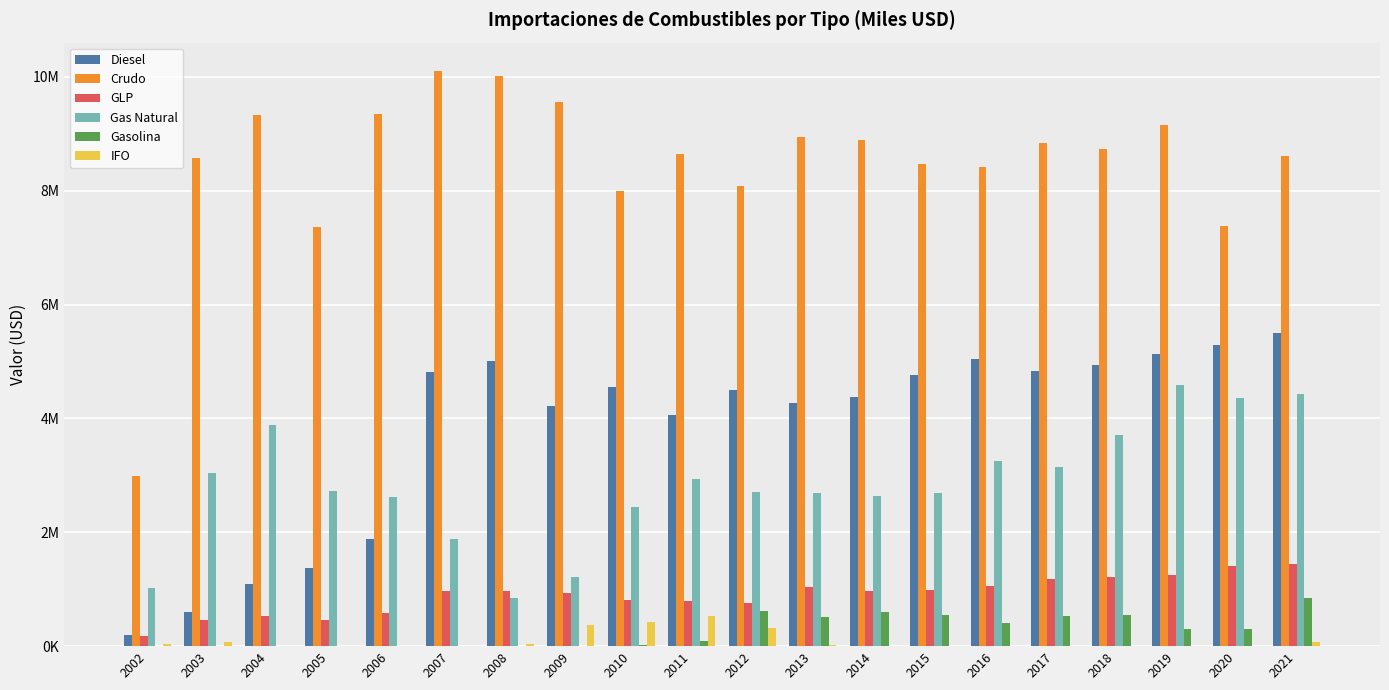

Reading left to right, what are all the values shown in this chart?

Diesel: 2002=189716.3	2003=591500.7	2004=1085991.5	2005=1367709.9	2006=1885911.5	2007=4807820.4	2008=5007384.9	2009=4223195.4	2010=4547892.5	2011=4064481.6	2012=4495097.4	2013=4264049.6	2014=4374788.0	2015=4764780.5	2016=5041855.3	2017=4833063.0	2018=4929317.1	2019=5136918.9	2020=5294883.5	2021=5505096.6
Crudo: 2002=2984657.1	2003=8576796.2	2004=9325815.9	2005=7357348.6	2006=9347371.8	2007=10094519.4	2008=10011866.8	2009=9554125.0	2010=7992733.5	2011=8642274.1	2012=8074864.5	2013=8940872.5	2014=8883843.8	2015=8461964.6	2016=8418072.2	2017=8828131.0	2018=8734628.3	2019=9153233.5	2020=7386818.3	2021=8616211.6
GLP: 2002=179980.4	2003=458690.7	2004=532089.8	2005=454985.4	2006=587823.0	2007=974359.9	2008=968972.8	2009=926581.9	2010=802269.8	2011=788921.9	2012=758736.4	2013=1044909.1	2014=971167.6	2015=984560.8	2016=1052059.3	2017=1182853.6	2018=1210533.2	2019=1254232.4	2020=1399239.6	2021=1444944.7
Gas Natural: 2002=1027002.3	2003=3039432.2	2004=3886840.0	2005=2730741.6	2006=2615497.5	2007=1886508.4	2008=844215.8	2009=1217429.1	2010=2446026.3	2011=2936087.5	2012=2707389.0	2013=2682274.1	2014=2632985.8	2015=2683222.7	2016=3250755.2	2017=3145085.2	2018=3716483.9	2019=4577754.8	2020=4357538.3	2021=4434731.7
Gasolina: 2002=0.0	2003=0.1	2004=0.1	2005=0.1	2006=0.1	2007=165.0	2008=2002.7	2009=2.6	2010=12258.4	2011=96357.3	2012=610230.4	2013=513053.7	2014=604316.8	2015=554239.1	2016=409168.4	2017=525025.0	2018=543524.7	2019=292859.4	2020=307146.8	2021=845998.9
IFO: 2002=31159.7	2003=73546.6	2004=13.0	2005=0.1	2006=9160.9	2007=0.0	2008=44328.6	2009=374393.1	2010=425912.4	2011=529040.2	2012=327010.7	2013=20736.9	2014=1.4	2015=606.5	2016=0.5	2017=688.6	2018=23.6	2019=0.4	2020=8.3	2021=81222.1